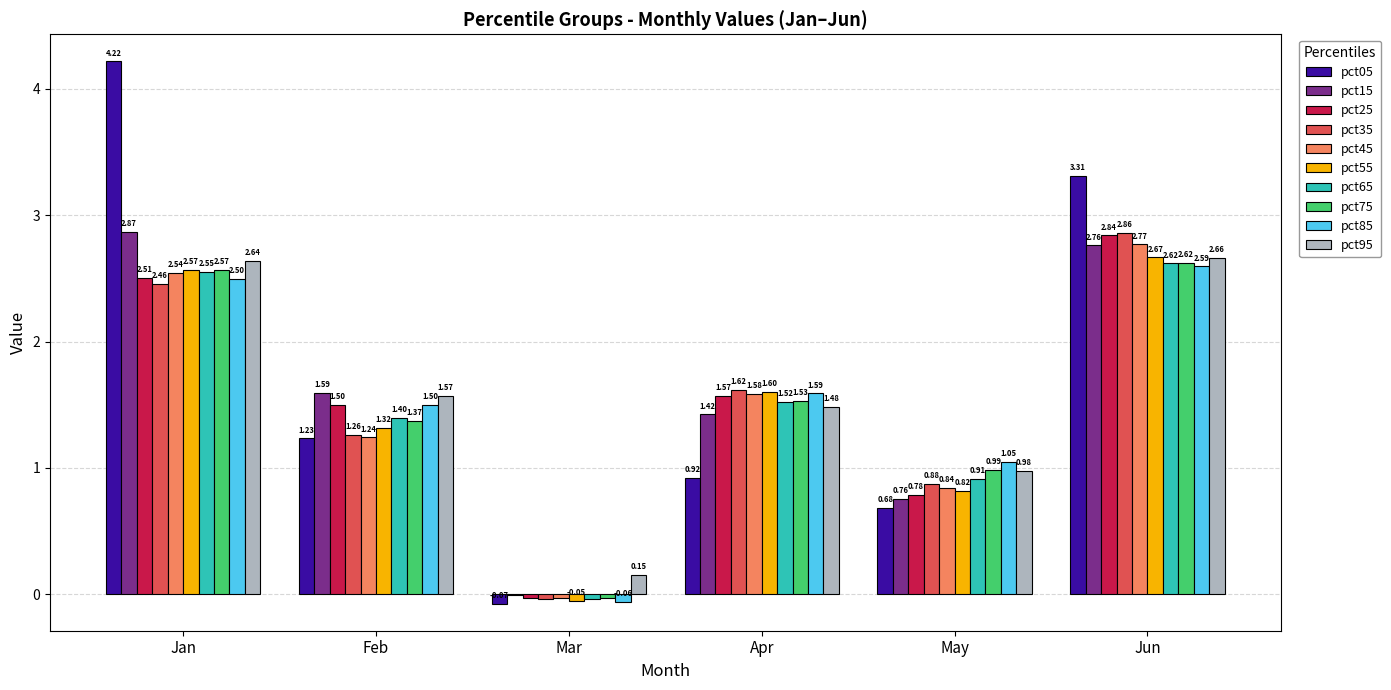

At which label does pct75 first exceed 1?

Jan